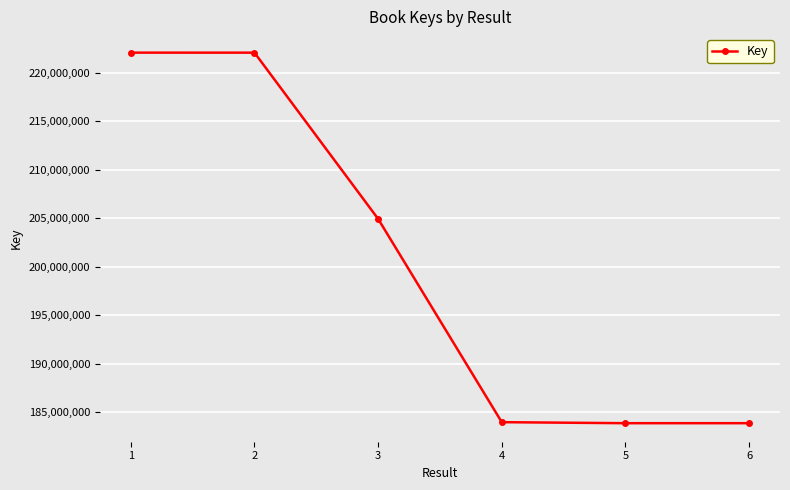

What is the maximum value shown in the chart?

222061697